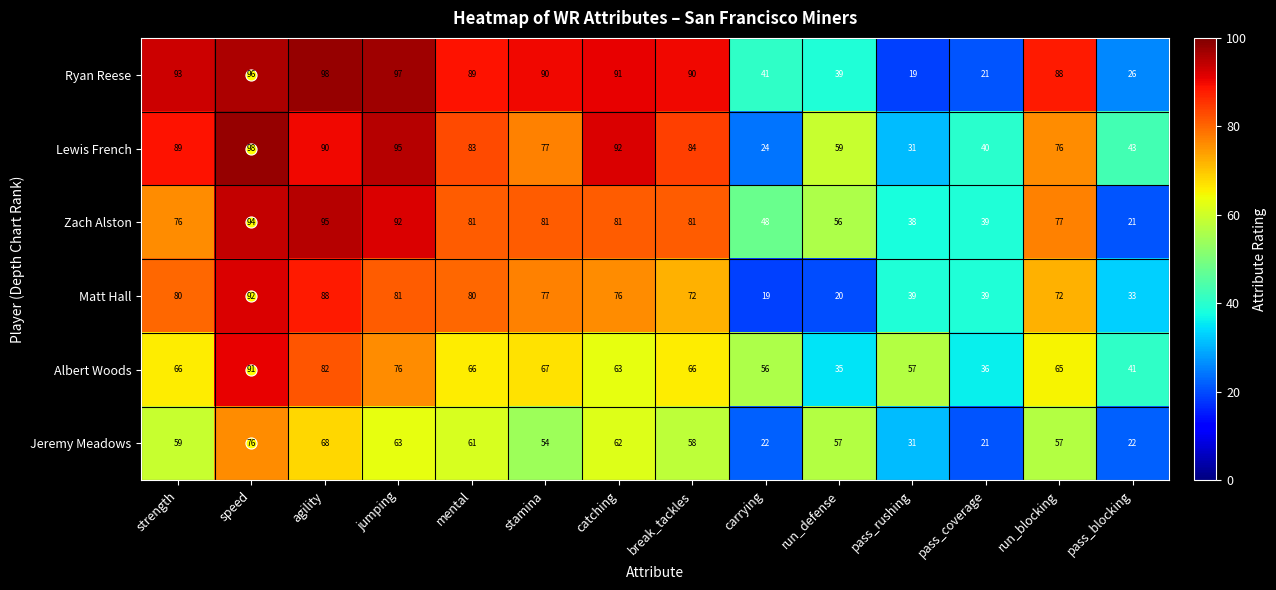

How many data points in Matt Hall are less than 76?

7